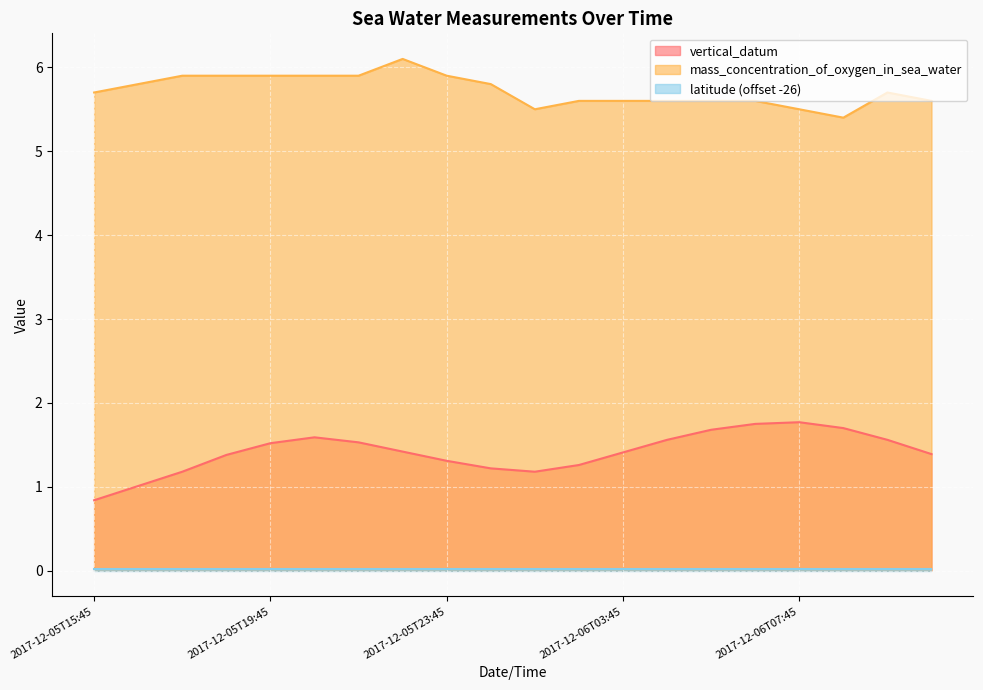

Which category has the lowest value in the mass_concentration_of_oxygen_in_sea_water series?

2017-12-06T08:45